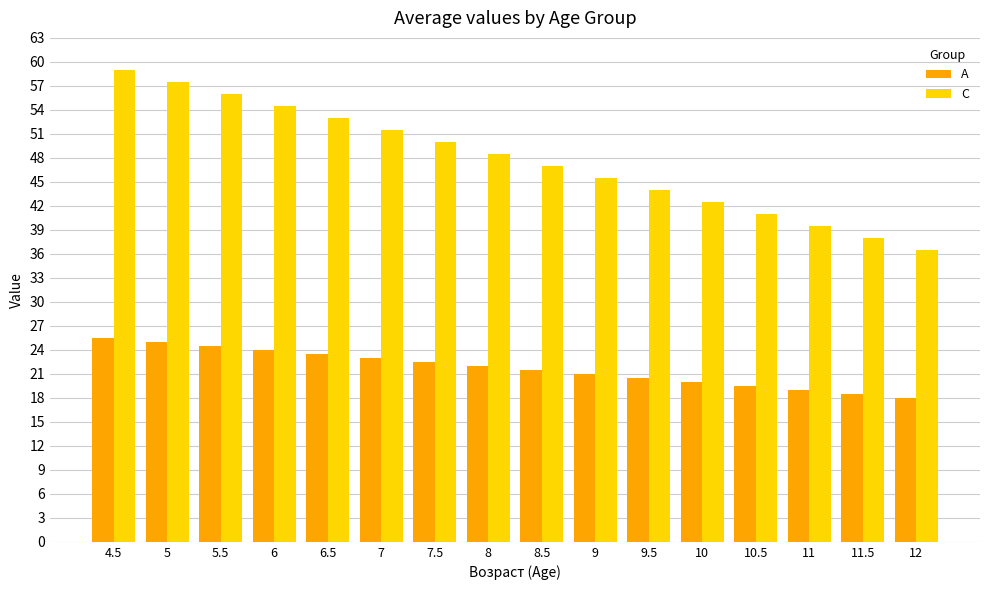

What is the difference between the A values at 11.5 and 10.5?

1.0